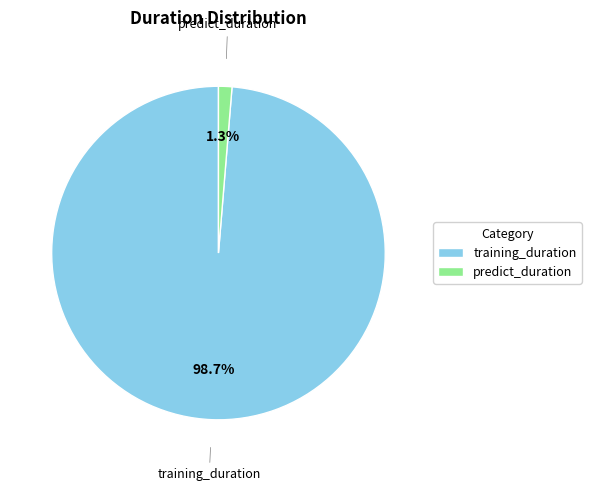

What is the total percentage of predict_duration and training_duration?

100.0%